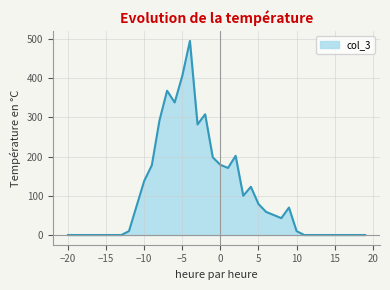

What is the difference between the maximum and minimum values?

495